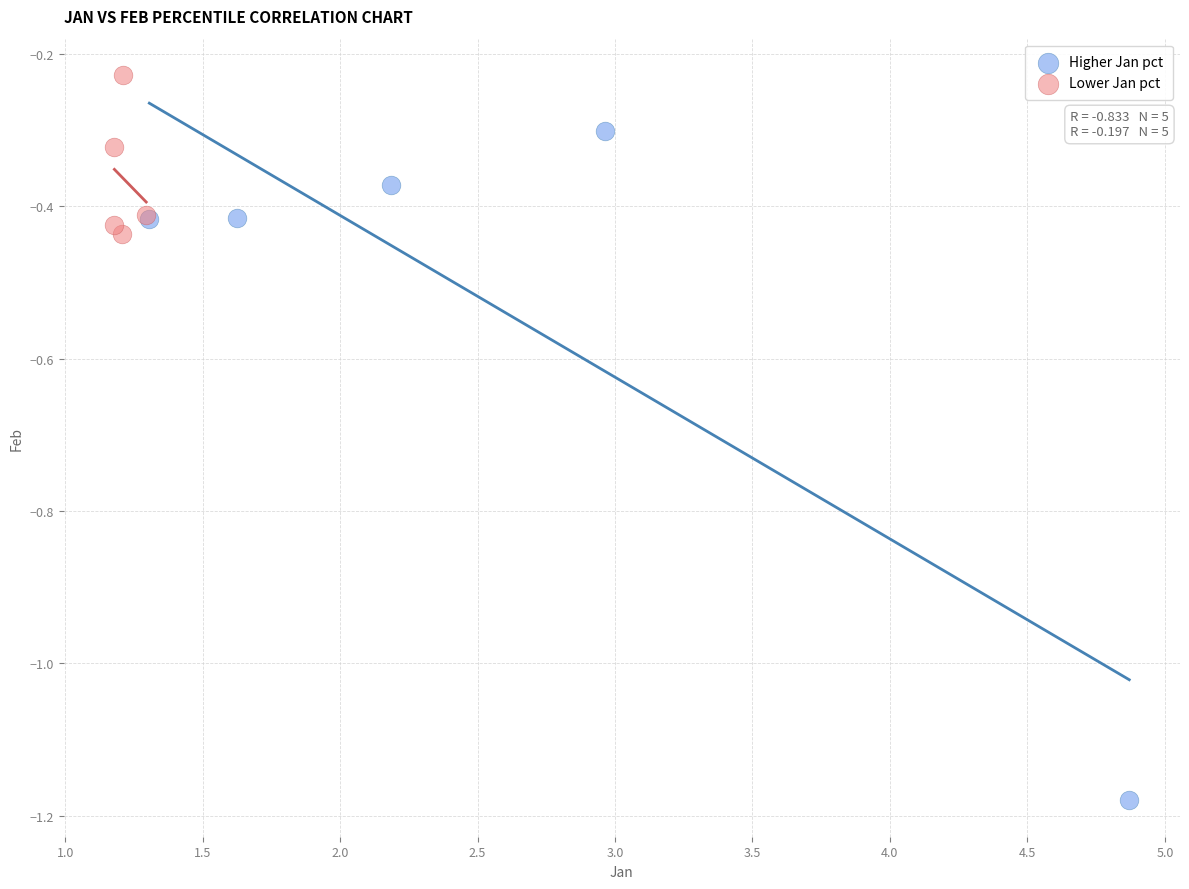

Which series contains the lowest Y value?

Higher Jan pct